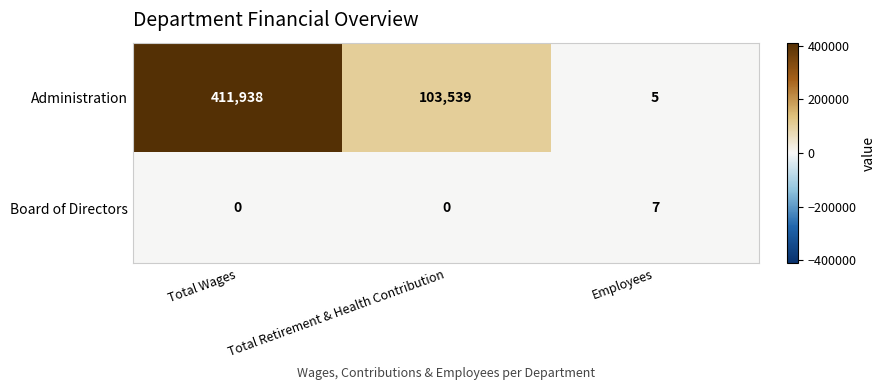

List the series in order of their overall mean, highest first.

Administration, Board of Directors